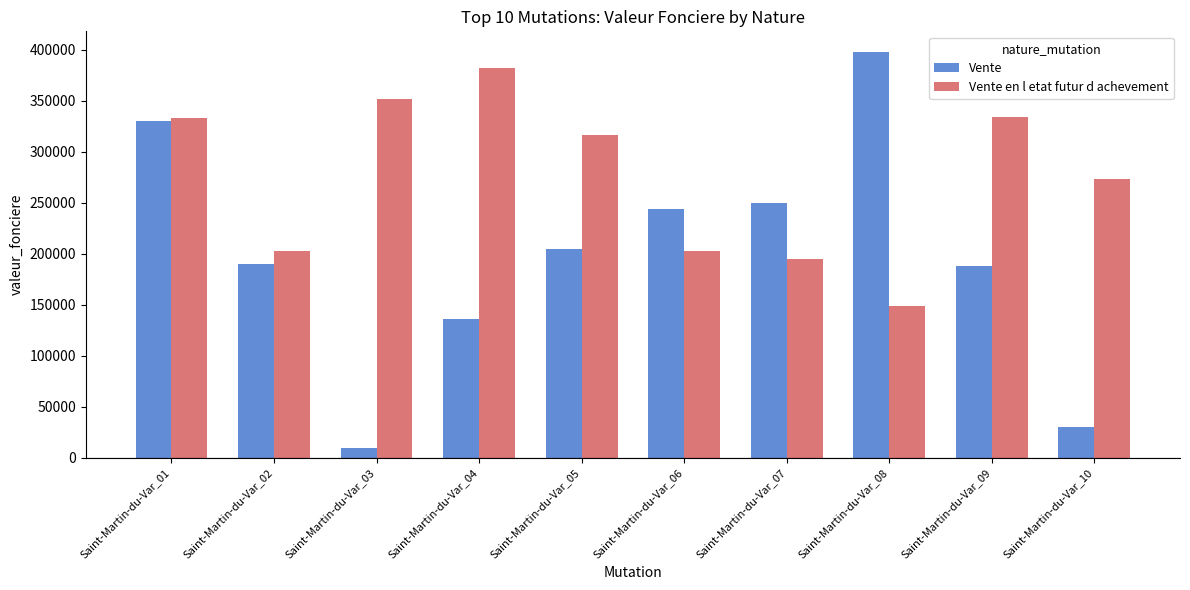

How many values in the Vente series are below 205000?

5